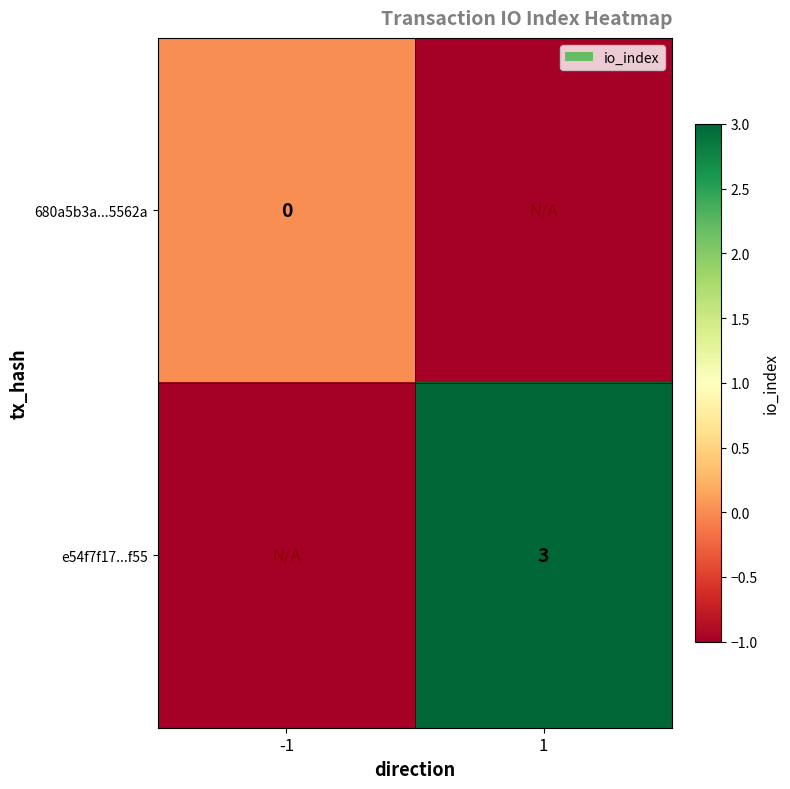

The value of e54f7f17...f55 at 1 is 4. True or false?

False